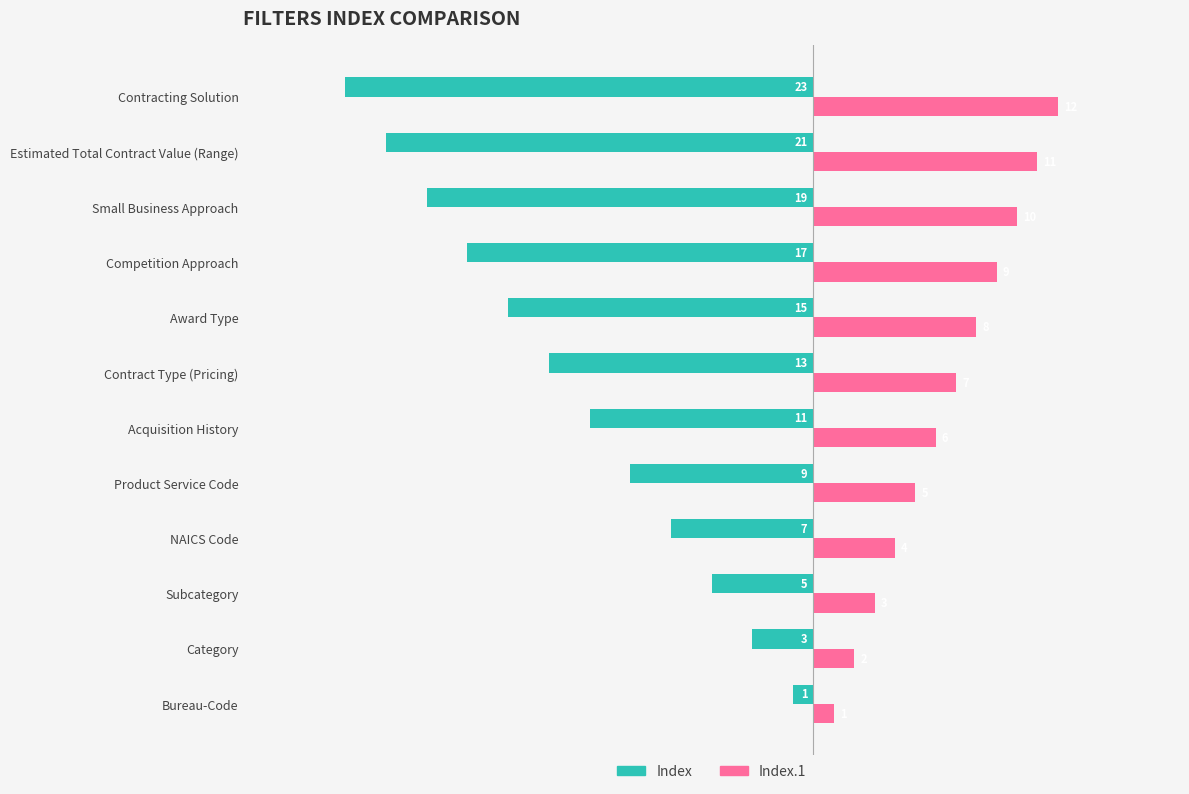

Rank the series by their average value, from highest to lowest.

Index.1, Index